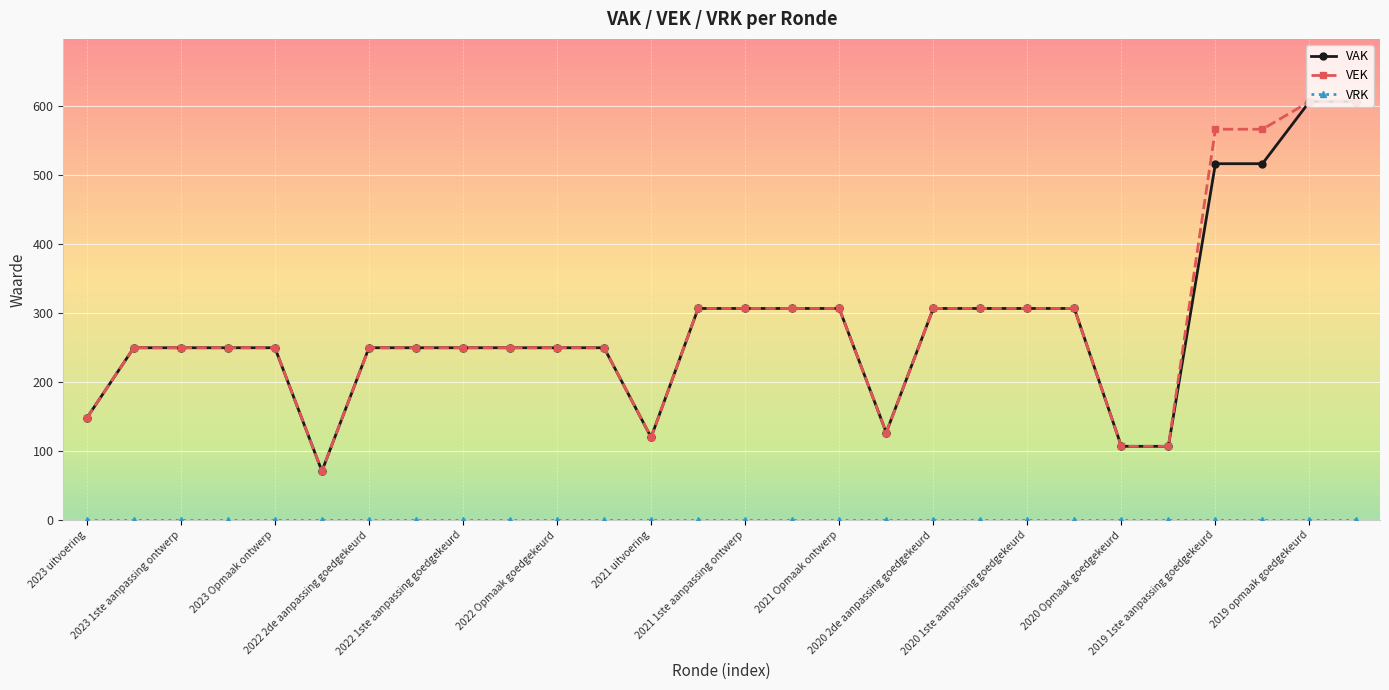

What is the minimum value for VEK?

71